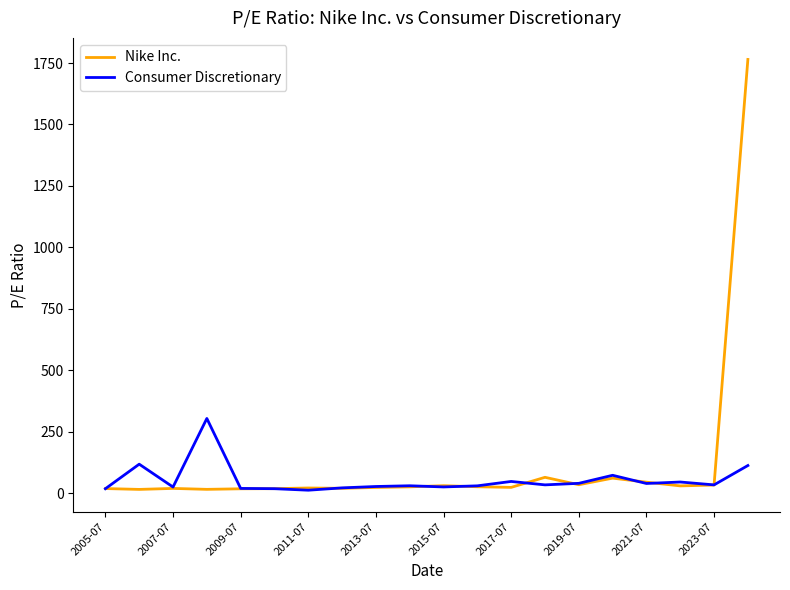

Which series has the widest spread of values?

Nike Inc.